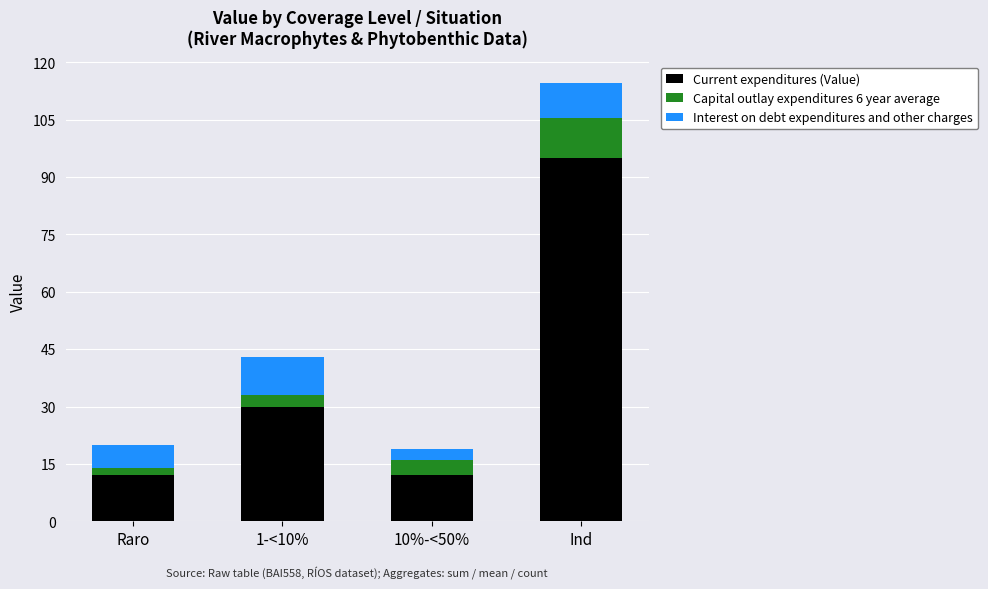

What is the highest value of the Current expenditures (Value) series?

95.0